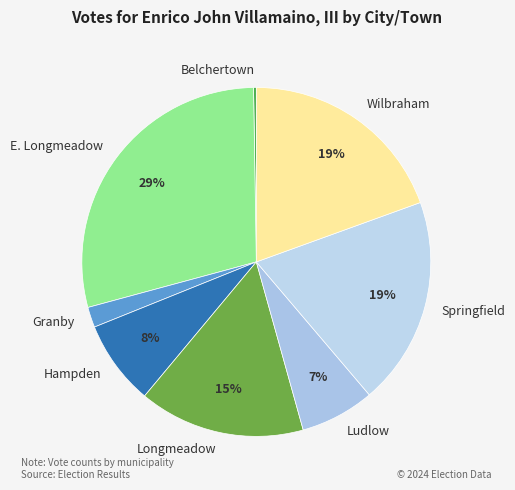

Is there a majority slice in this chart?

No